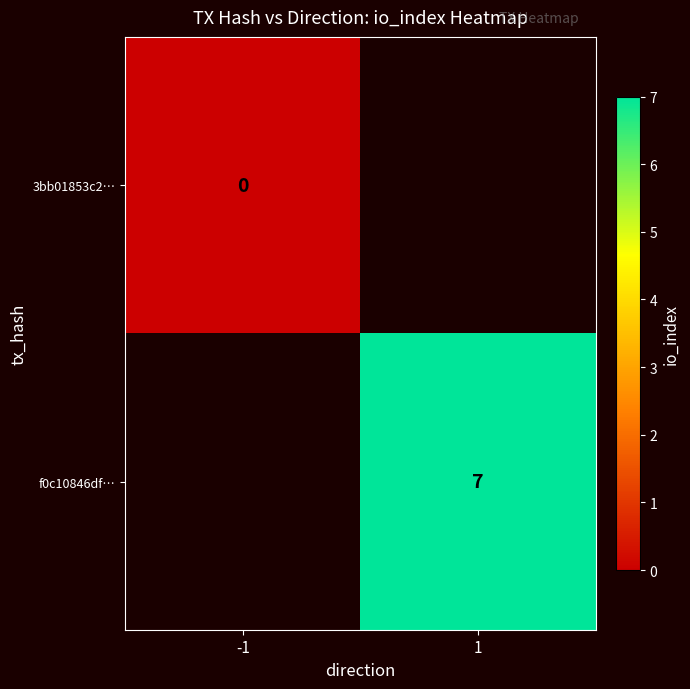

Is the value of f0c10846df… at -1 greater than the value of 3bb01853c2… at 1?

No